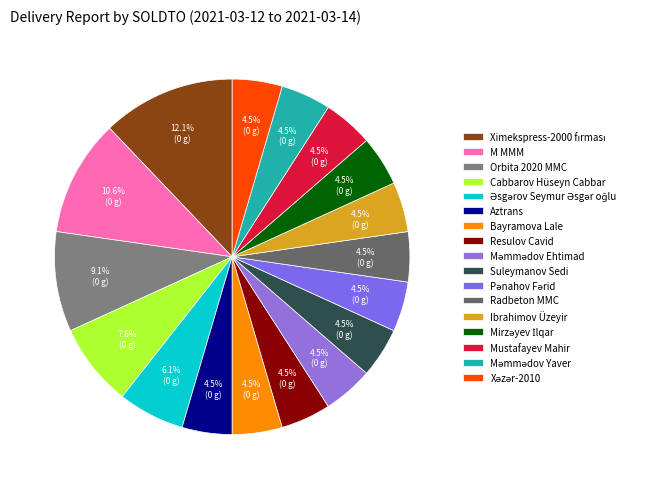

How many slices are in this pie chart?

17